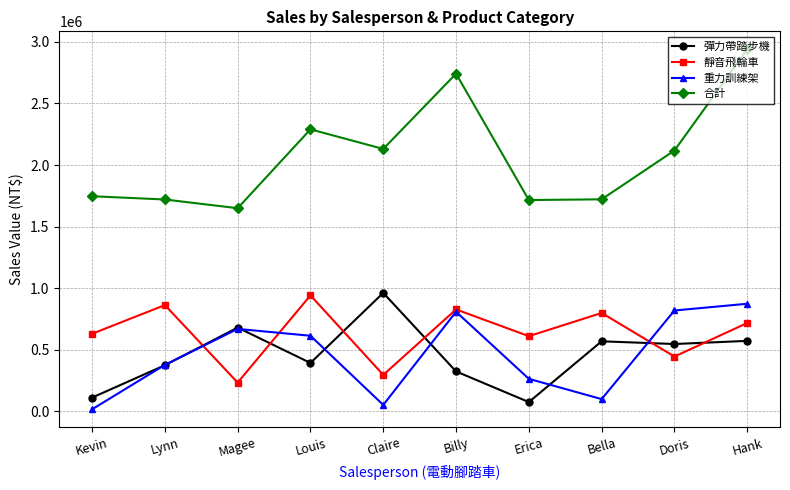

What is the difference between the highest and lowest values at Hank?

2367402